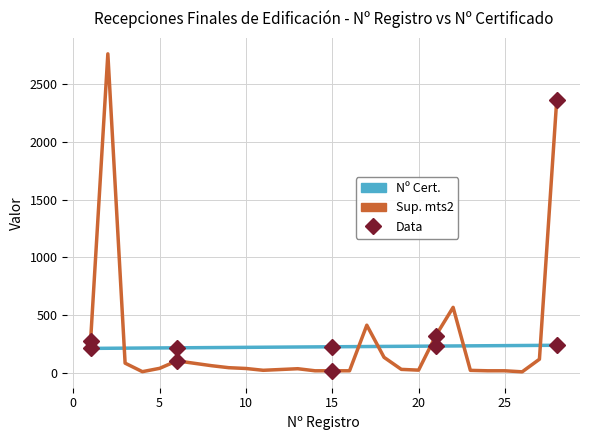

True or false: Sup. mts2 and Nº Cert. intersect in this chart.

True